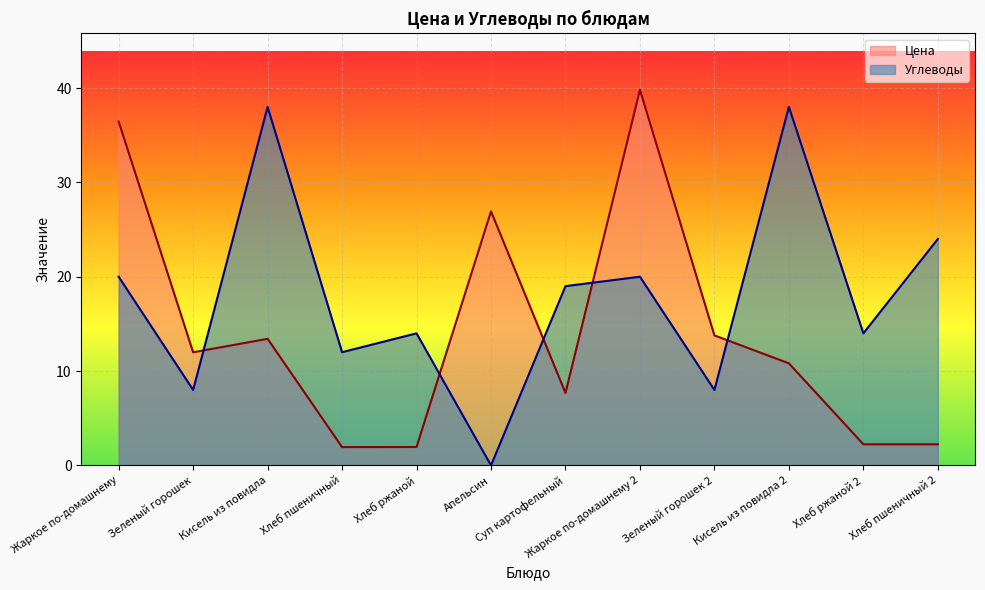

What is the difference between the second highest and second lowest values in the Цена series?

34.5